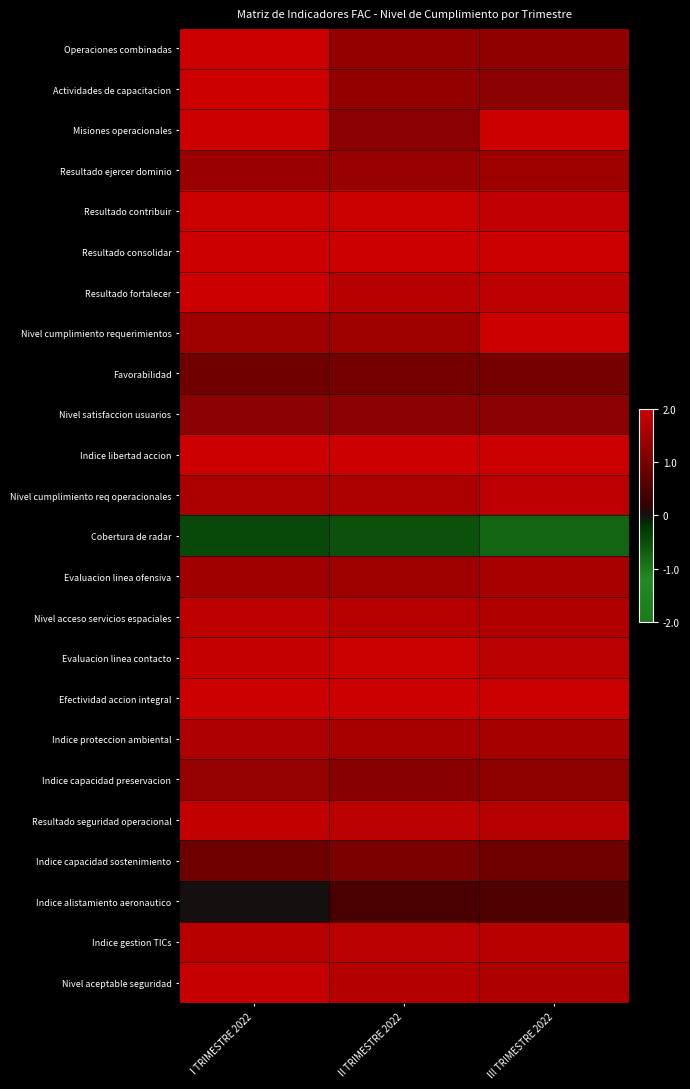

Reading left to right, list all the values displayed in this chart.

Operaciones combinadas: I TRIMESTRE 2022=2.0	II TRIMESTRE 2022=1.3	III TRIMESTRE 2022=1.3
Actividades de capacitacion: I TRIMESTRE 2022=2.0	II TRIMESTRE 2022=1.3	III TRIMESTRE 2022=1.2
Misiones operacionales: I TRIMESTRE 2022=2.0	II TRIMESTRE 2022=1.2	III TRIMESTRE 2022=2.0
Resultado ejercer dominio: I TRIMESTRE 2022=1.4	II TRIMESTRE 2022=1.4	III TRIMESTRE 2022=1.4
Resultado contribuir: I TRIMESTRE 2022=2.0	II TRIMESTRE 2022=2.0	III TRIMESTRE 2022=1.9
Resultado consolidar: I TRIMESTRE 2022=2.0	II TRIMESTRE 2022=2.0	III TRIMESTRE 2022=2.0
Resultado fortalecer: I TRIMESTRE 2022=2.0	II TRIMESTRE 2022=1.7	III TRIMESTRE 2022=1.8
Nivel cumplimiento requerimientos: I TRIMESTRE 2022=1.4	II TRIMESTRE 2022=1.4	III TRIMESTRE 2022=2.0
Favorabilidad: I TRIMESTRE 2022=0.9	II TRIMESTRE 2022=0.9	III TRIMESTRE 2022=1.0
Nivel satisfaccion usuarios: I TRIMESTRE 2022=1.2	II TRIMESTRE 2022=1.2	III TRIMESTRE 2022=1.2
Indice libertad accion: I TRIMESTRE 2022=2.0	II TRIMESTRE 2022=2.0	III TRIMESTRE 2022=2.0
Nivel cumplimiento req operacionales: I TRIMESTRE 2022=1.6	II TRIMESTRE 2022=1.6	III TRIMESTRE 2022=1.8
Cobertura de radar: I TRIMESTRE 2022=-0.4	II TRIMESTRE 2022=-0.5	III TRIMESTRE 2022=-0.8
Evaluacion linea ofensiva: I TRIMESTRE 2022=1.5	II TRIMESTRE 2022=1.4	III TRIMESTRE 2022=1.6
Nivel acceso servicios espaciales: I TRIMESTRE 2022=1.8	II TRIMESTRE 2022=1.7	III TRIMESTRE 2022=1.7
Evaluacion linea contacto: I TRIMESTRE 2022=1.9	II TRIMESTRE 2022=2.0	III TRIMESTRE 2022=1.8
Efectividad accion integral: I TRIMESTRE 2022=2.0	II TRIMESTRE 2022=2.0	III TRIMESTRE 2022=2.0
Indice proteccion ambiental: I TRIMESTRE 2022=1.6	II TRIMESTRE 2022=1.6	III TRIMESTRE 2022=1.5
Indice capacidad preservacion: I TRIMESTRE 2022=1.3	II TRIMESTRE 2022=1.2	III TRIMESTRE 2022=1.2
Resultado seguridad operacional: I TRIMESTRE 2022=1.9	II TRIMESTRE 2022=1.8	III TRIMESTRE 2022=1.7
Indice capacidad sostenimiento: I TRIMESTRE 2022=0.9	II TRIMESTRE 2022=1.0	III TRIMESTRE 2022=0.9
Indice alistamiento aeronautico: I TRIMESTRE 2022=0.0	II TRIMESTRE 2022=0.5	III TRIMESTRE 2022=0.5
Indice gestion TICs: I TRIMESTRE 2022=1.8	II TRIMESTRE 2022=1.8	III TRIMESTRE 2022=1.8
Nivel aceptable seguridad: I TRIMESTRE 2022=1.9	II TRIMESTRE 2022=1.7	III TRIMESTRE 2022=1.6